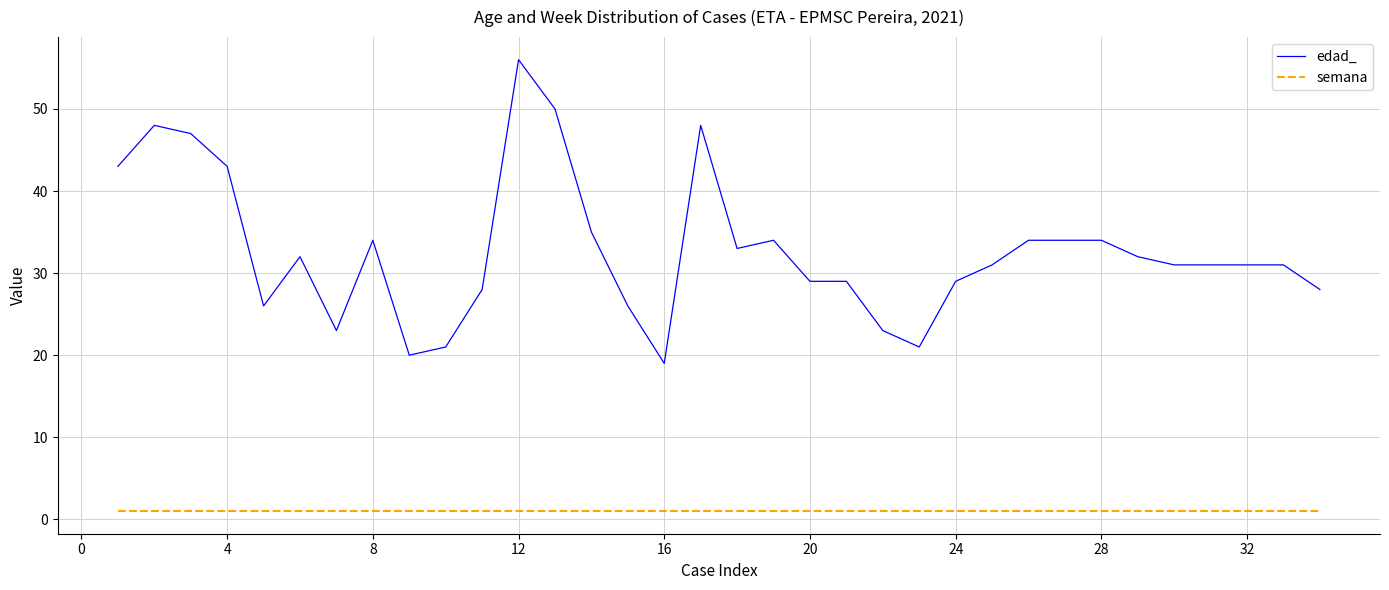

What is the maximum value for edad_?

56